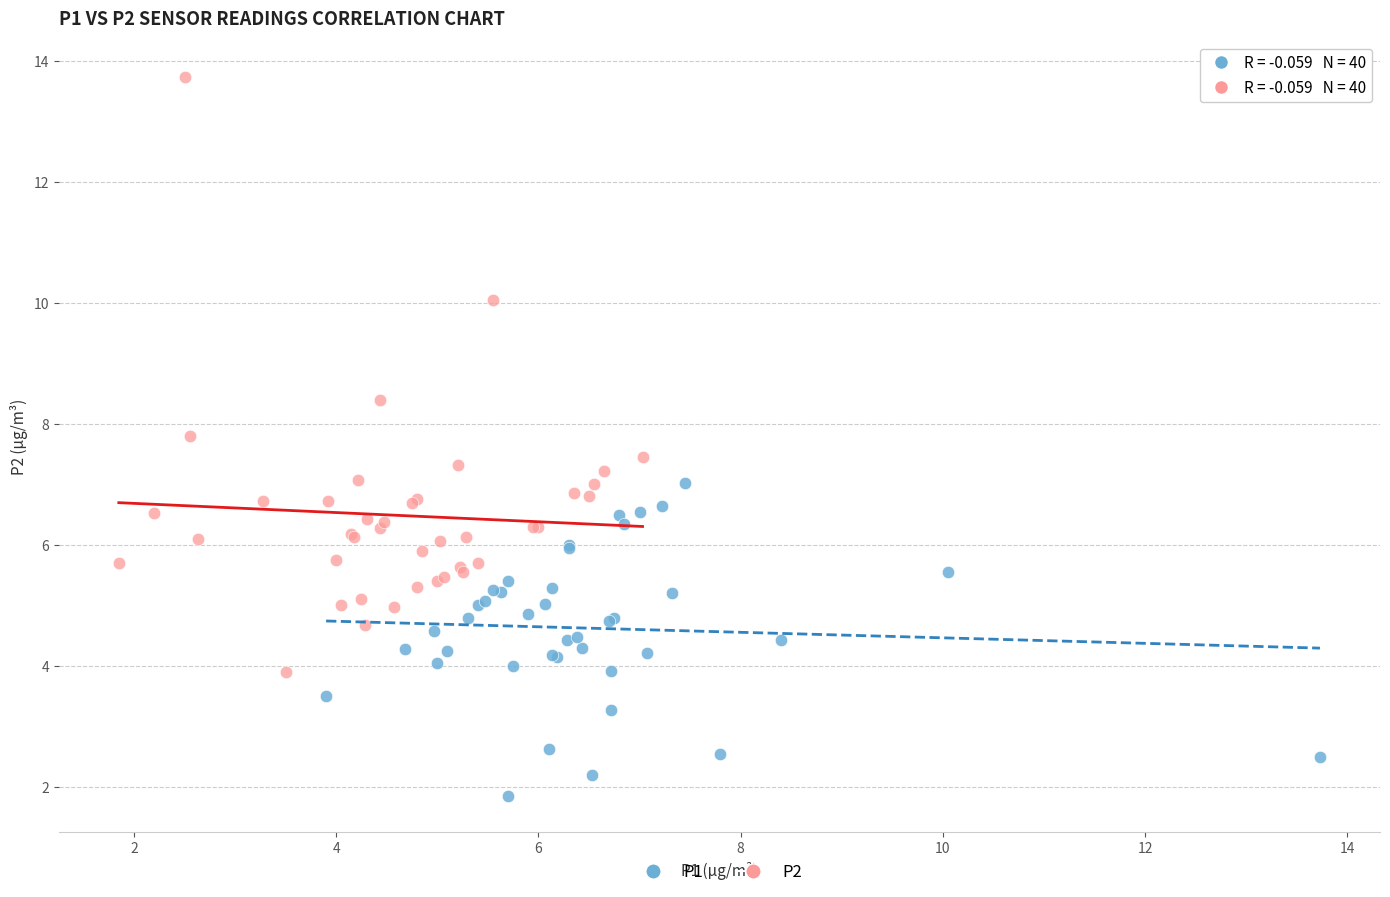

Which series contains the highest Y value?

P2